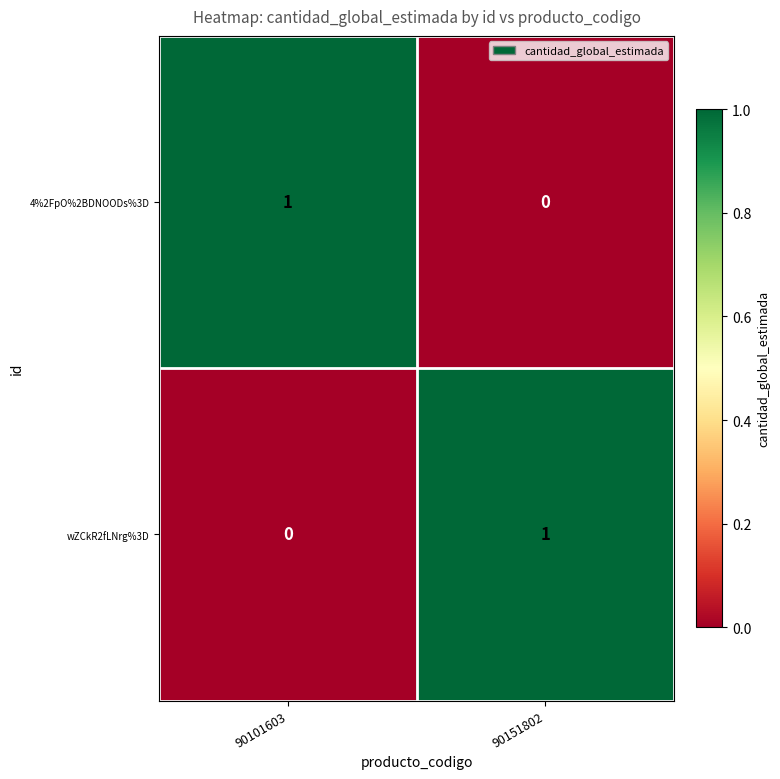

What is the total value across all series at 90151802?

1